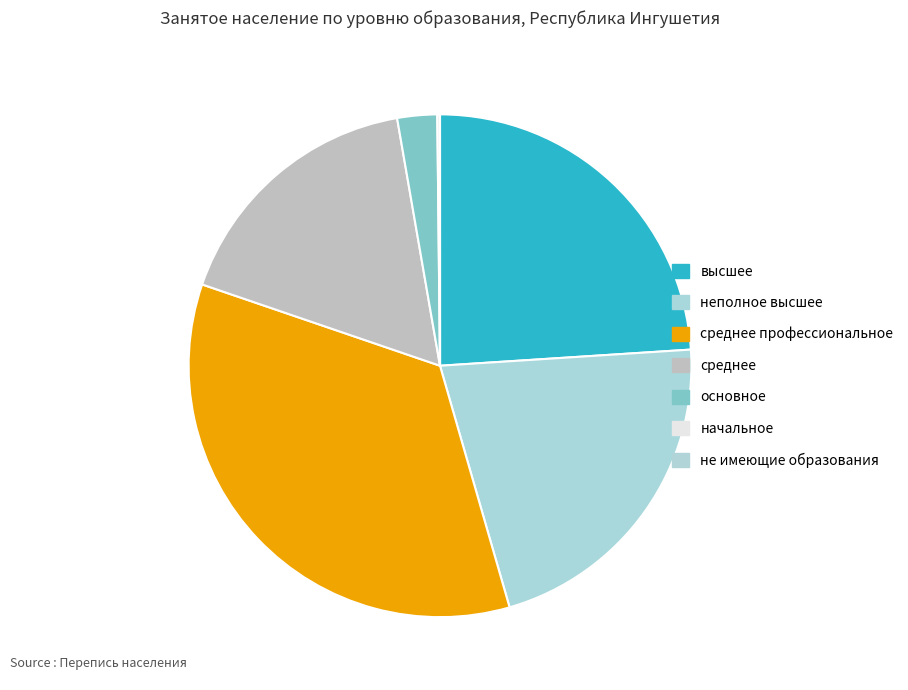

The не имеющие образования slice represents 1% of the pie. True or false?

False